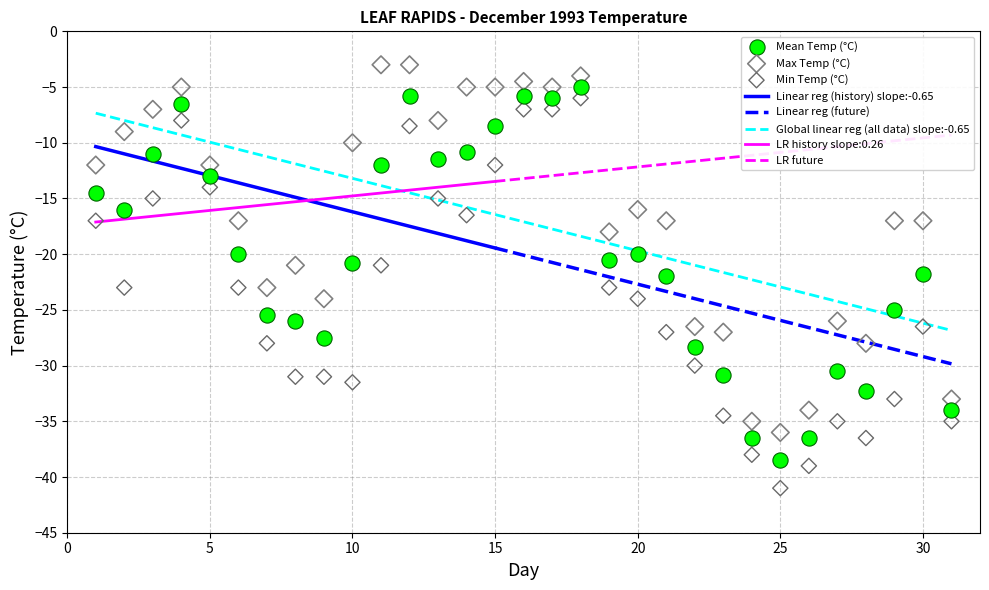

Which series contains the lowest Y value?

Min Temp (°C)